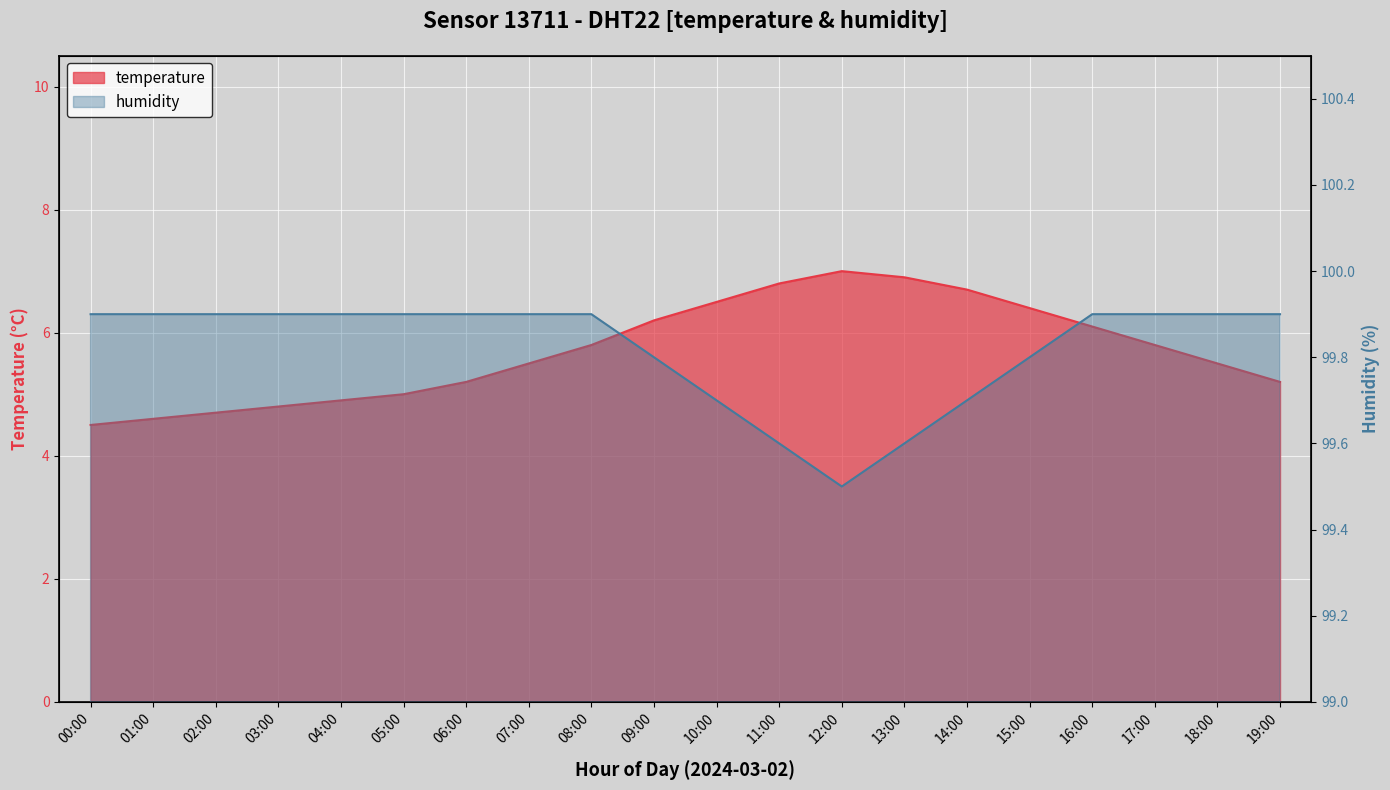

Reading left to right, transcribe all the data shown in this chart.

temperature: 00:00=4.5	01:00=4.6	02:00=4.7	03:00=4.8	04:00=4.9	05:00=5.0	06:00=5.2	07:00=5.5	08:00=5.8	09:00=6.2	10:00=6.5	11:00=6.8	12:00=7.0	13:00=6.9	14:00=6.7	15:00=6.4	16:00=6.1	17:00=5.8	18:00=5.5	19:00=5.2
humidity: 00:00=99.9	01:00=99.9	02:00=99.9	03:00=99.9	04:00=99.9	05:00=99.9	06:00=99.9	07:00=99.9	08:00=99.9	09:00=99.8	10:00=99.7	11:00=99.6	12:00=99.5	13:00=99.6	14:00=99.7	15:00=99.8	16:00=99.9	17:00=99.9	18:00=99.9	19:00=99.9